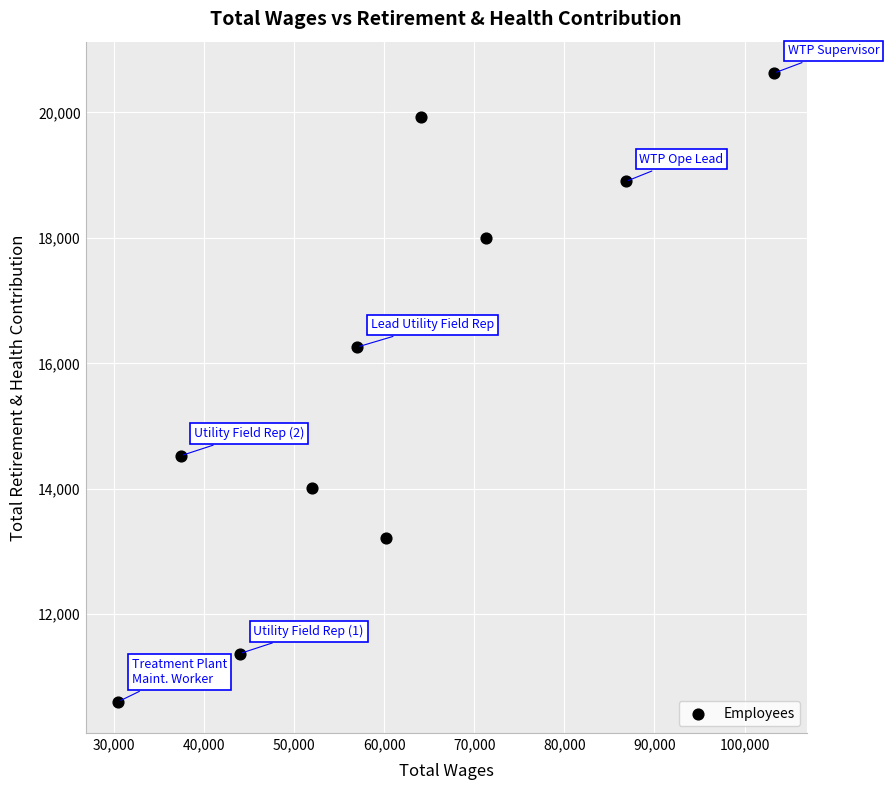

What is the average Y value?

15744